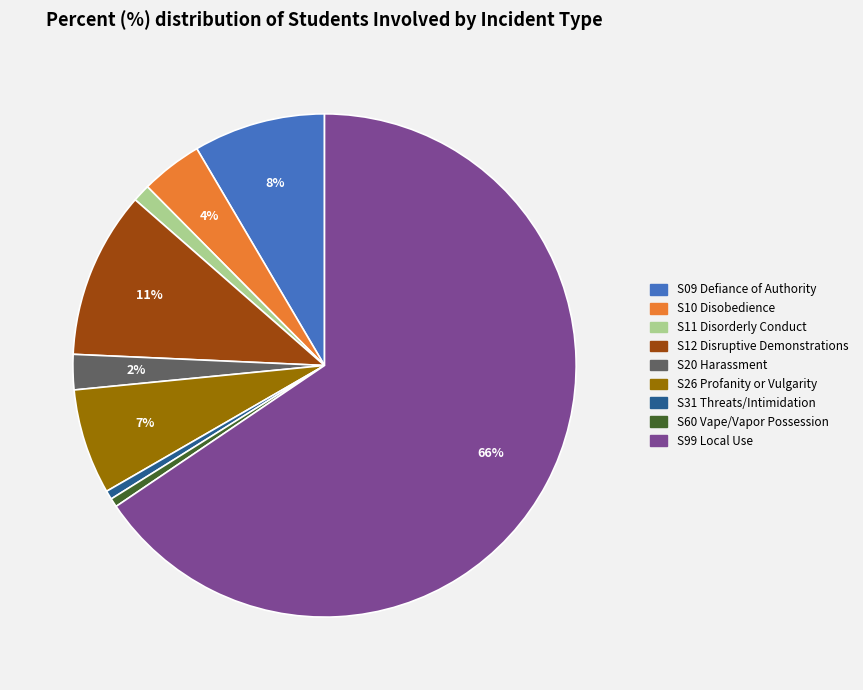

Count the number of slices in the pie.

9